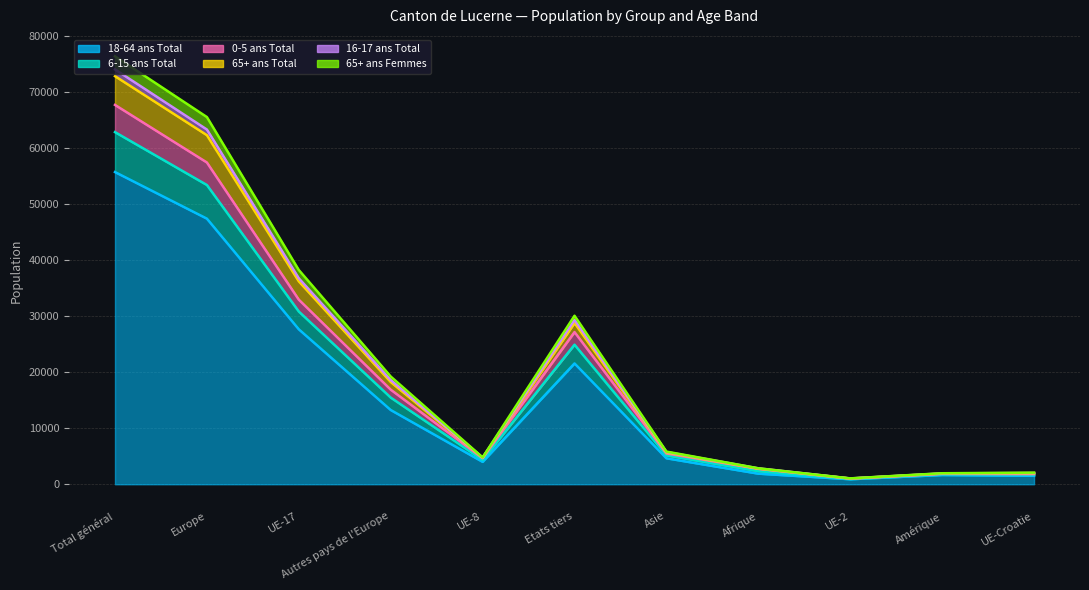

True or false: 65+ ans Femmes and 65+ ans Total intersect in this chart.

False